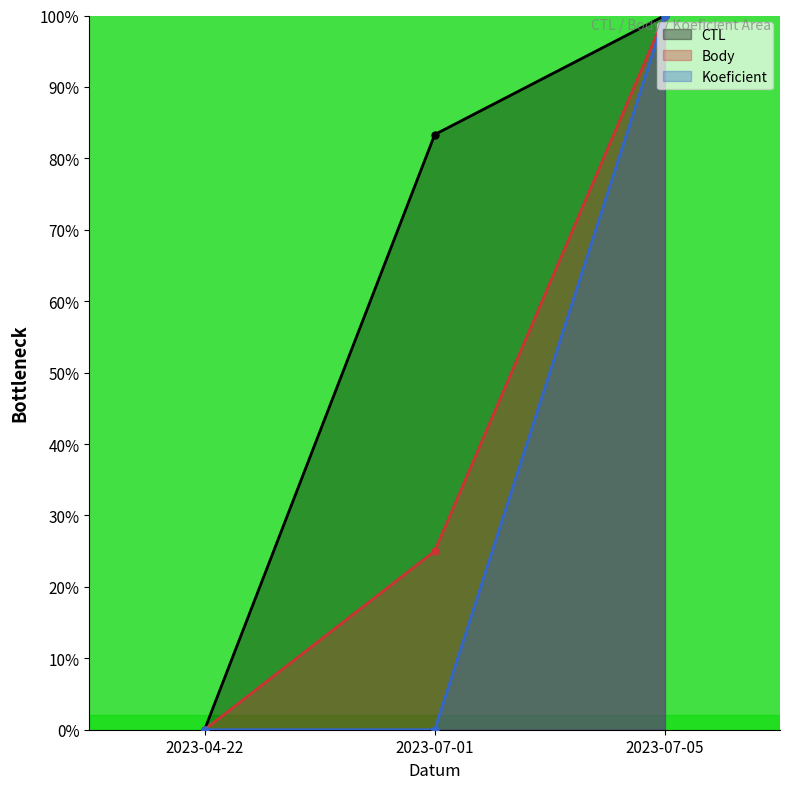

What is the average value of the CTL series?

61.1